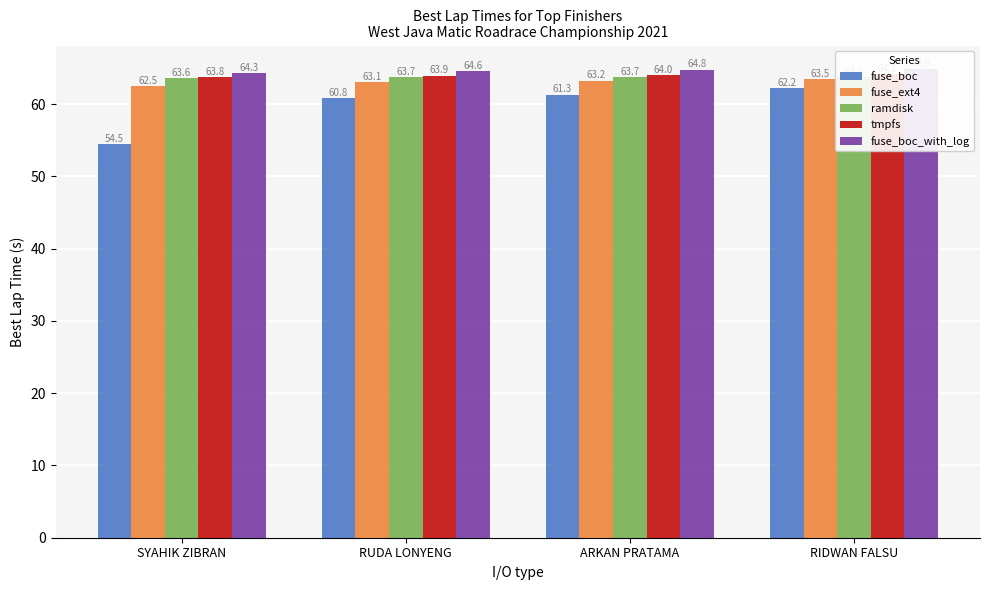

How many values in the fuse_boc series are below 61?

2